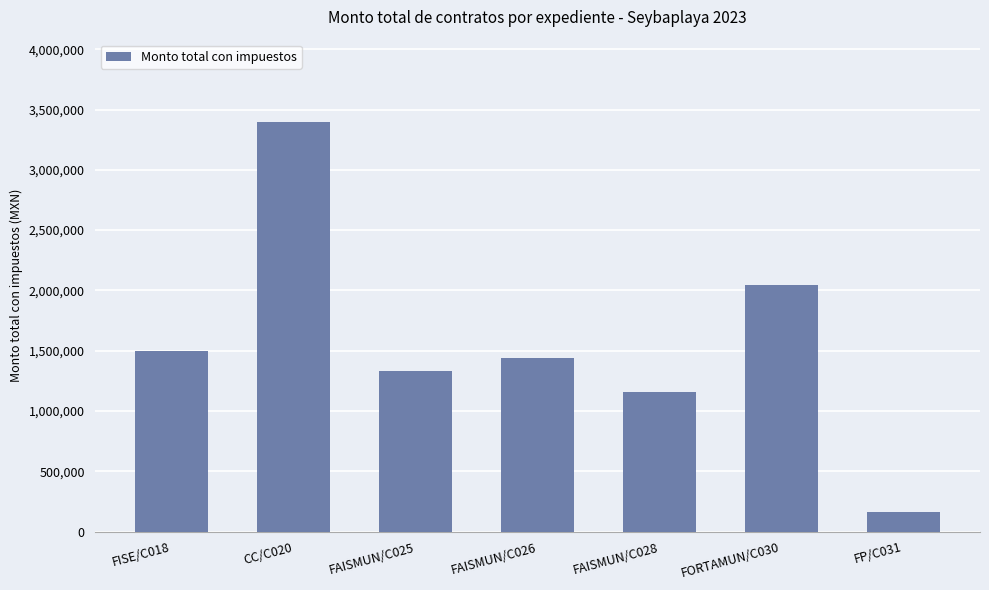

Which label corresponds to the largest value in the chart?

CC/C020